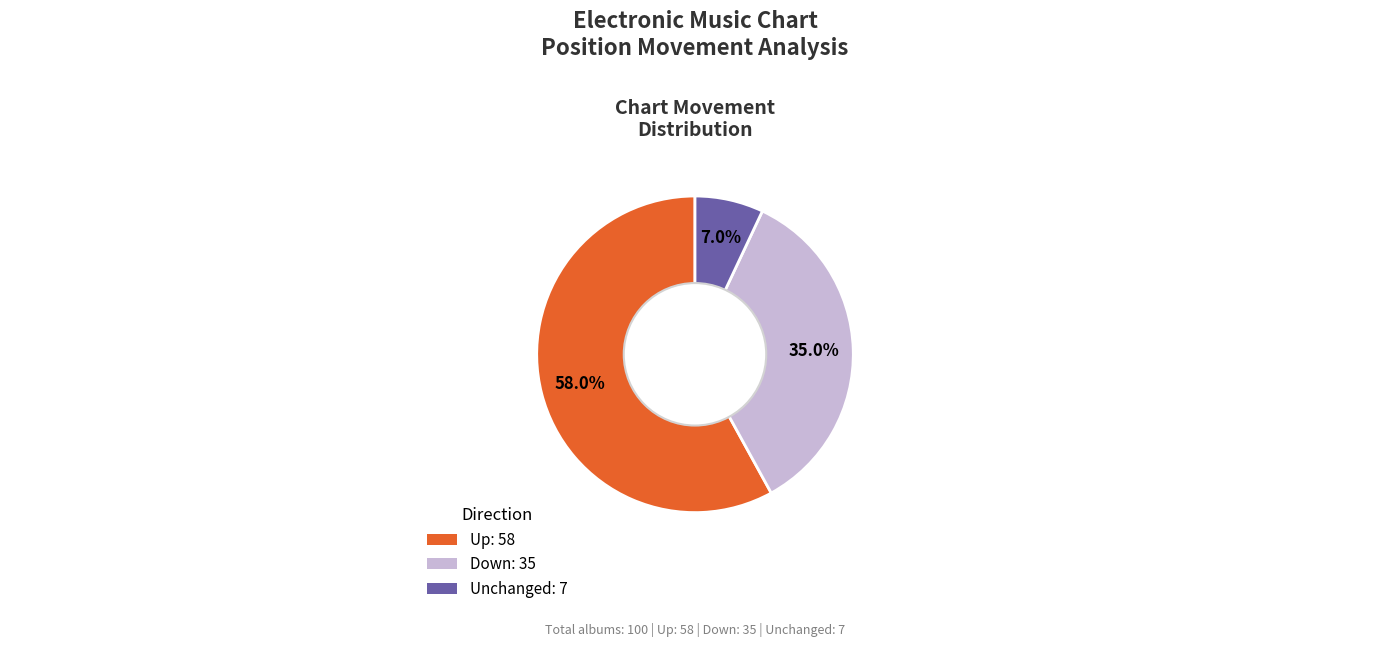

Which category has the biggest portion of the pie?

up